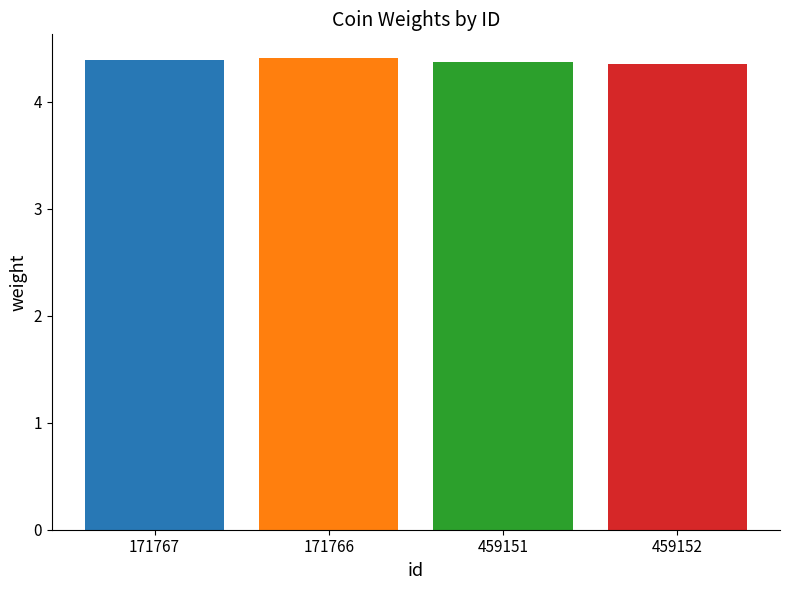

Approximately how many times larger is the value at 459151 compared to 171767?

1.0